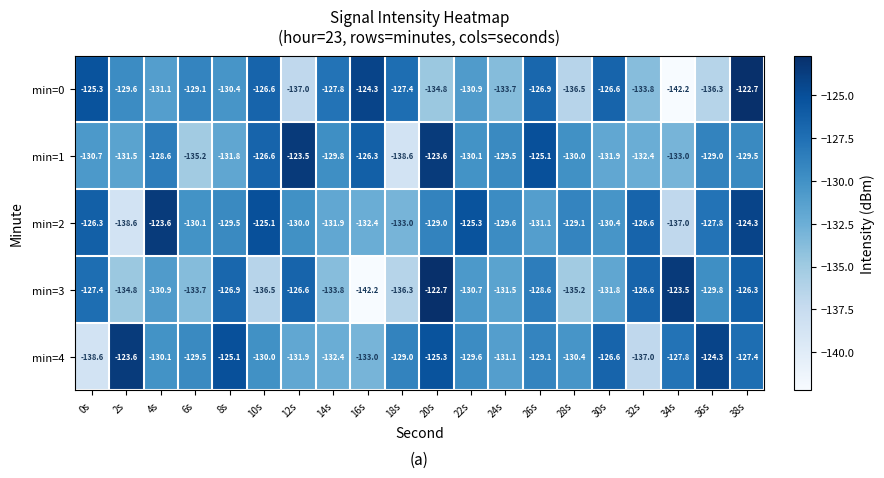

At which label is min=2 closest to -131?

26s